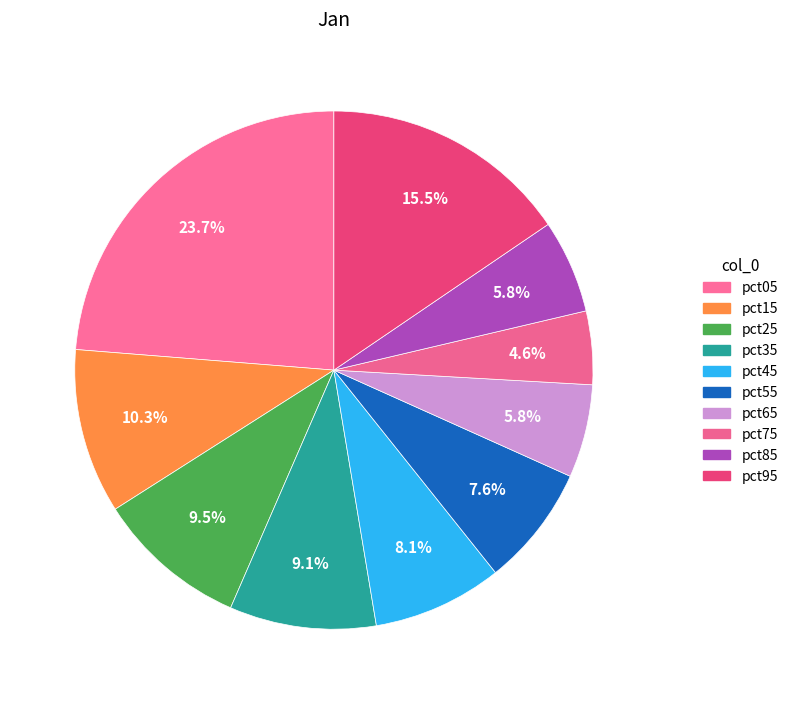

Which category has the biggest portion of the pie?

pct05